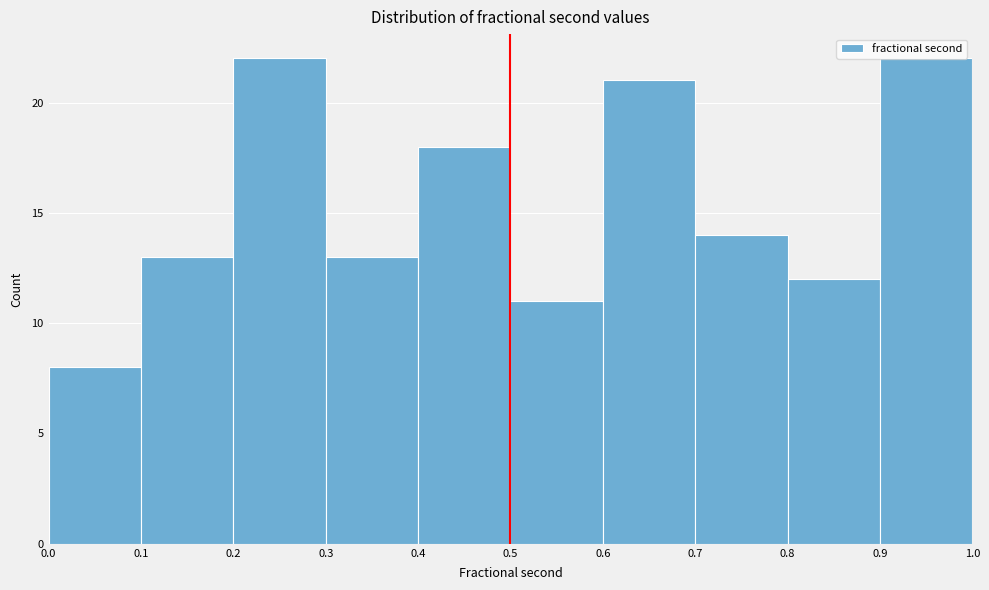

Reading left to right, list every bar in this chart as the range it spans on the x-axis followed by its height. The values are not printed on the chart, so give them approximately, as read against the axis.

0.0 to 0.1: 8
0.1 to 0.2: 13
0.2 to 0.3: 22
0.3 to 0.4: 13
0.4 to 0.5: 18
0.5 to 0.6: 11
0.6 to 0.7: 21
0.7 to 0.8: 14
0.8 to 0.9: 12
0.9 to 1.0: 22